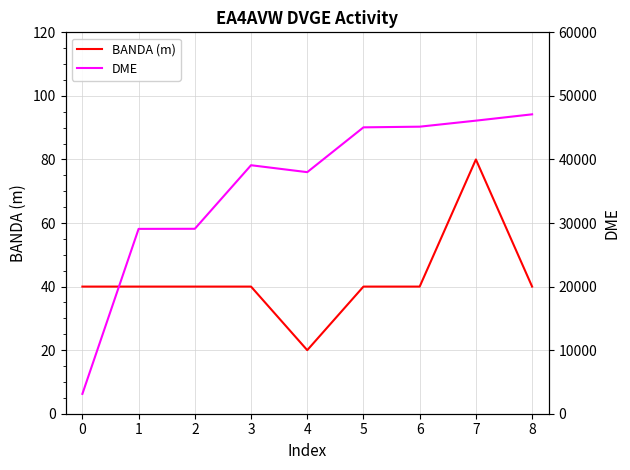

Which series has the largest range (max minus min)?

DME